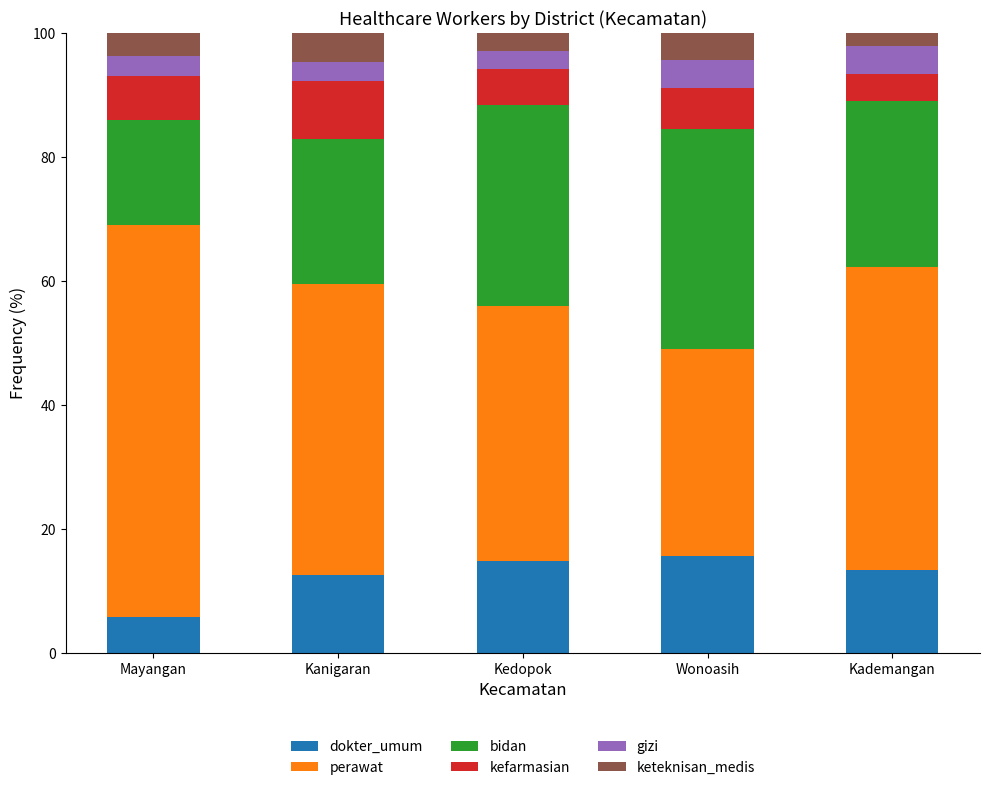

Is it true that dokter_umum equals 13.3 at Kademangan?

True